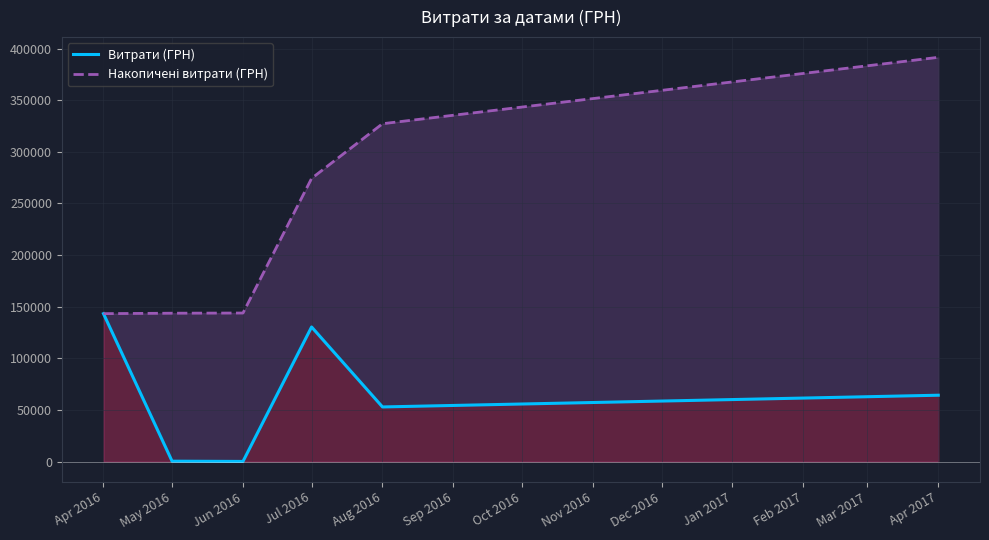

At which label is Накопичені витрати (ГРН) closest to 267396?

Jul 2016